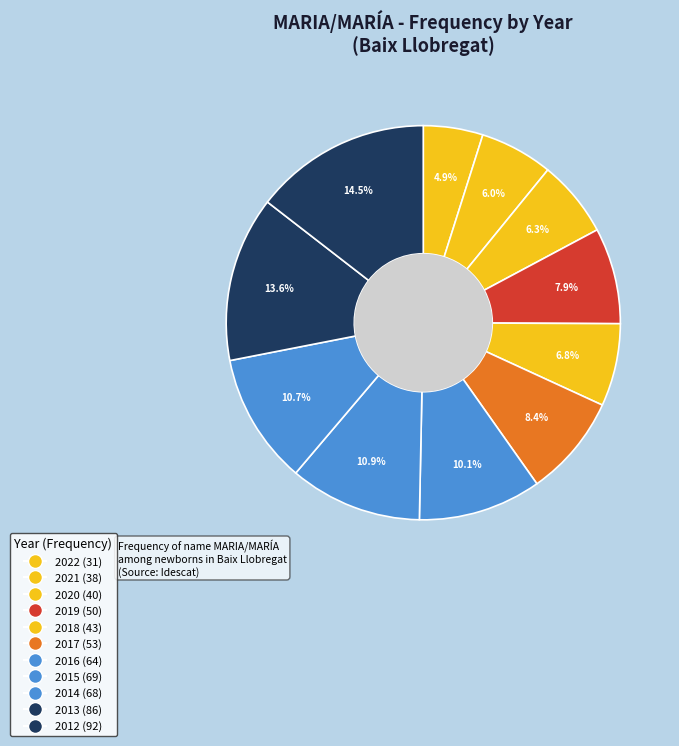

How many segments does this pie chart have?

11